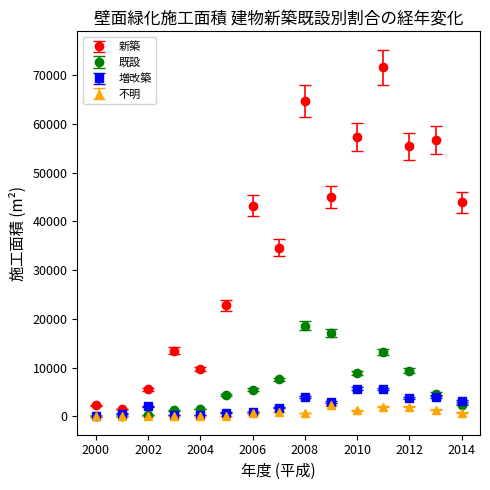

Which series has the largest total across all categories?

新築